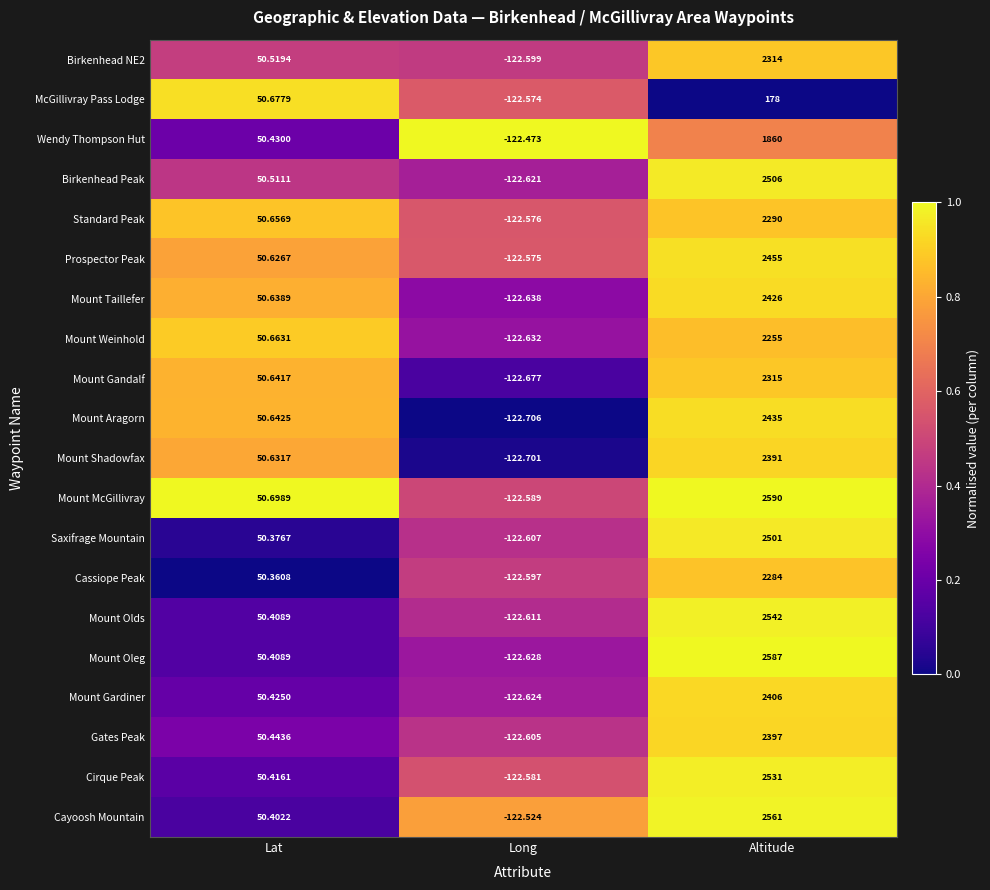

Which series has the largest total across all categories?

Mount McGillivray